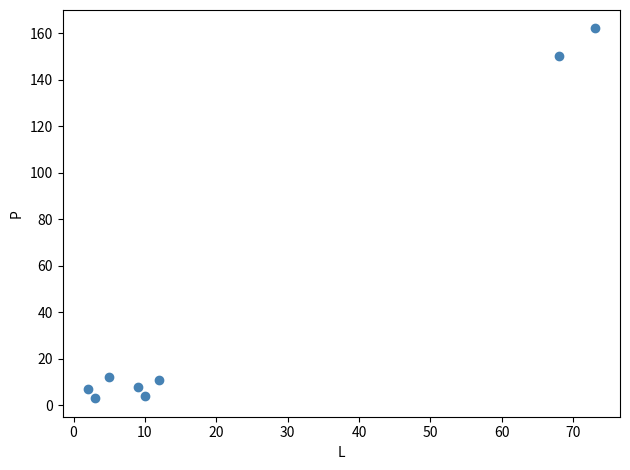

What is the range of Y values (max minus min)?

159